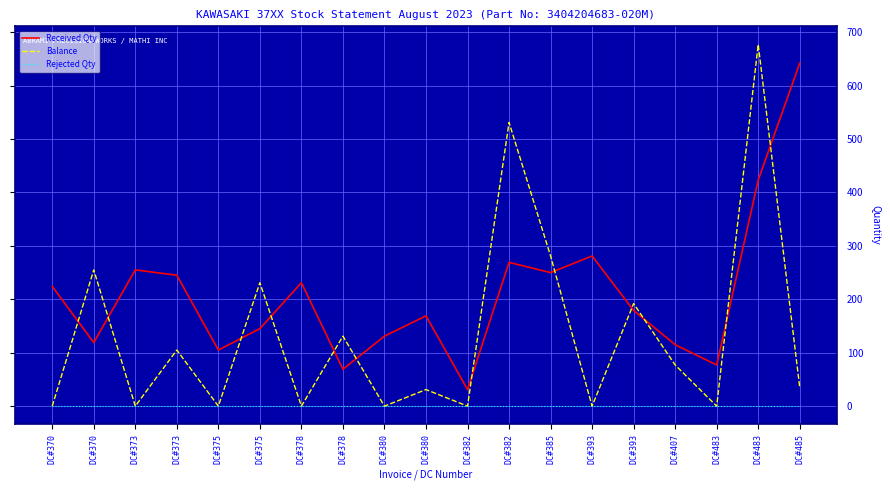

Which series has the largest total across all categories?

Received Qty